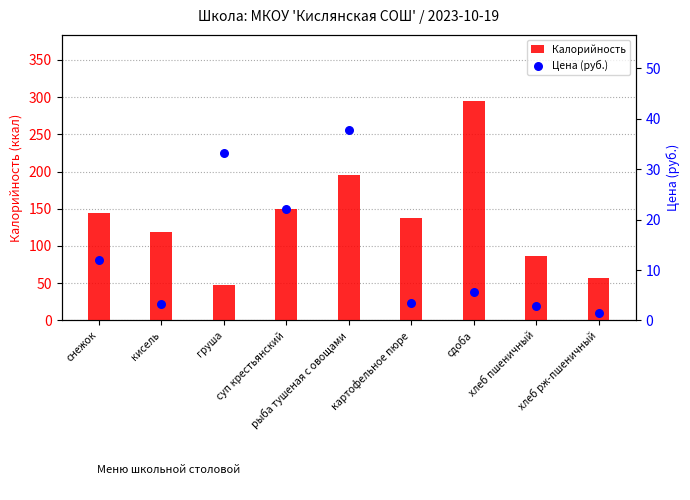

At which category is the sum across all series the highest?

сдоба